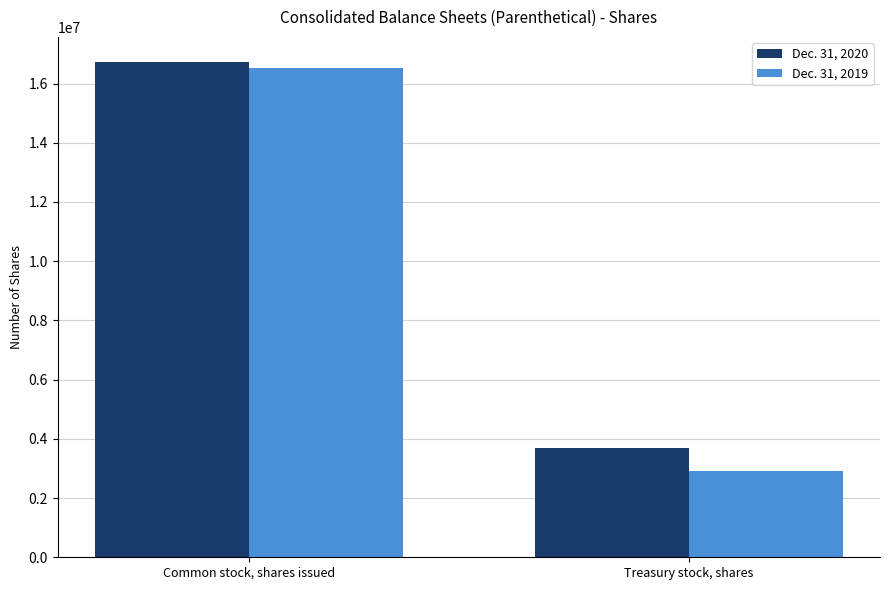

The value of Dec. 31, 2020 at Common stock, shares issued is 23720344. True or false?

False